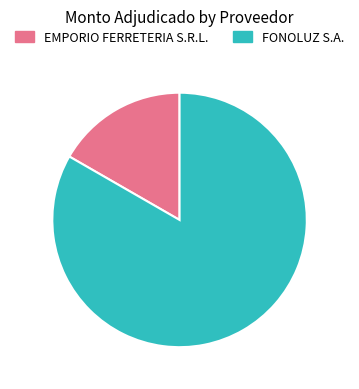

Does FONOLUZ S.A. represent more than half of the total?

Yes